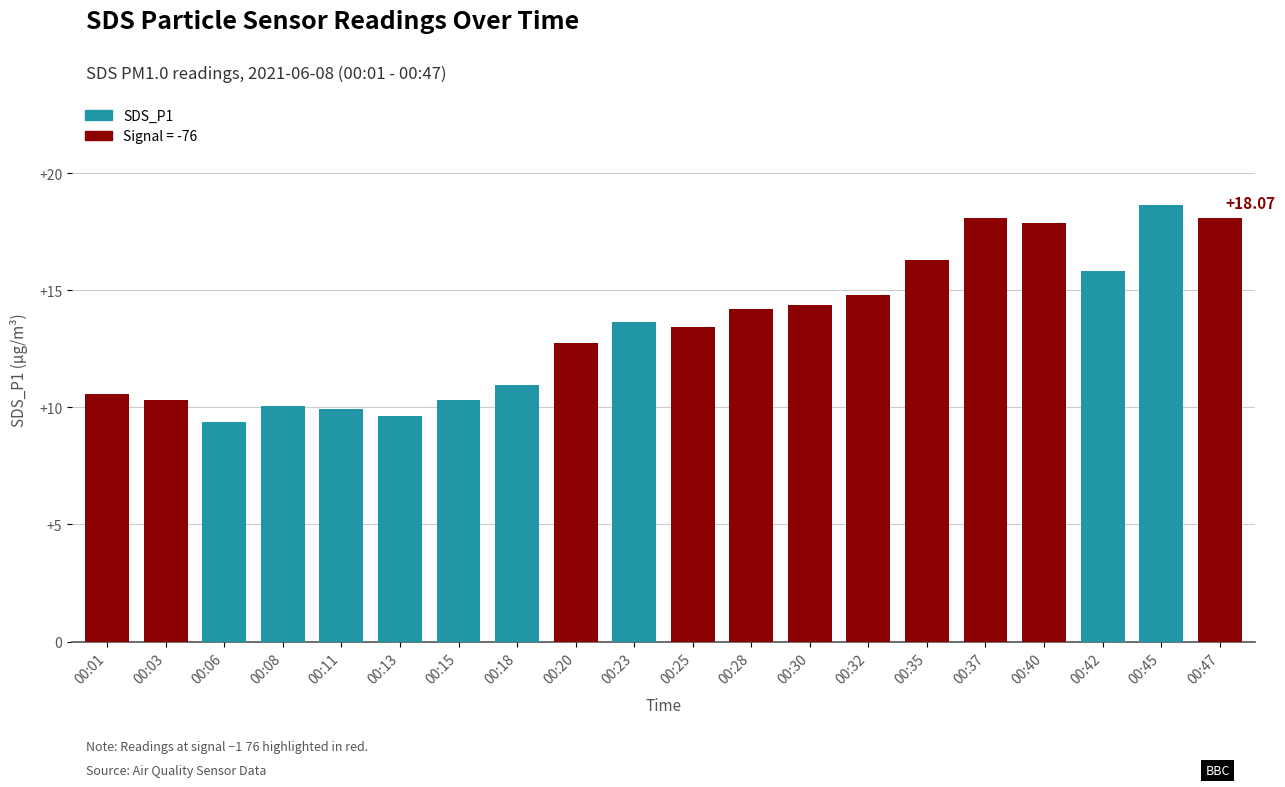

Approximately how many times larger is the value at 00:35 compared to 00:28?

1.1